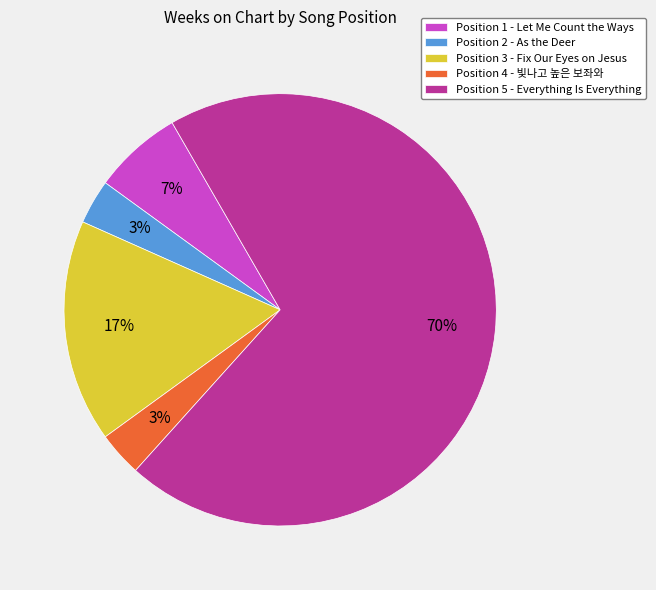

How many segments does this pie chart have?

5